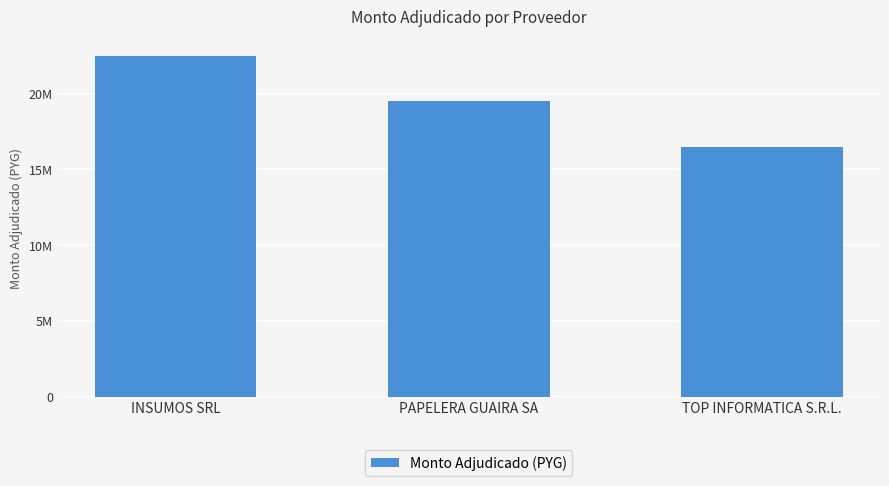

Approximately how many times larger is the value at TOP INFORMATICA S.R.L. compared to INSUMOS SRL?

0.7